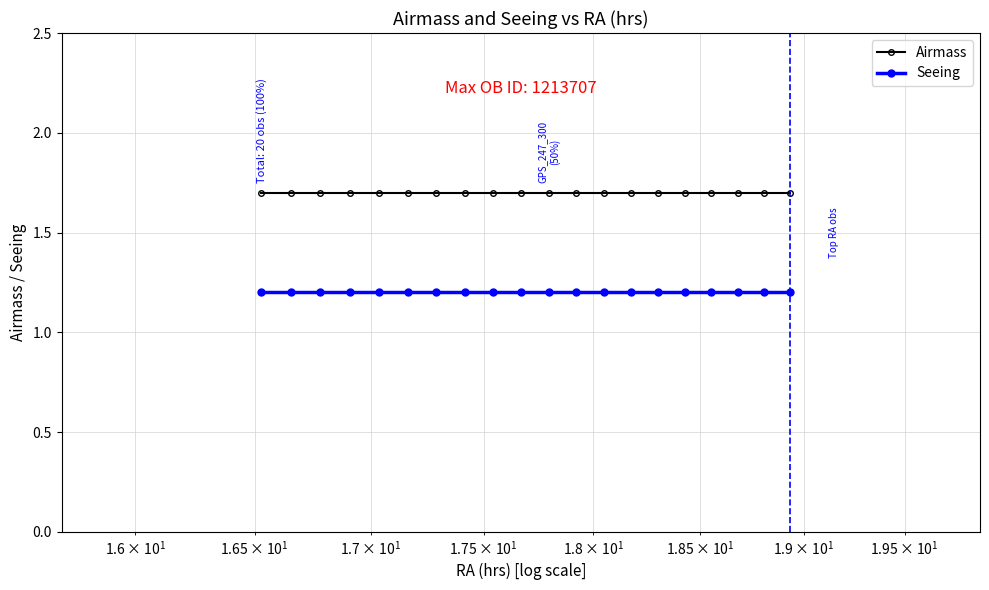

What is the minimum value shown in the chart?

1.2